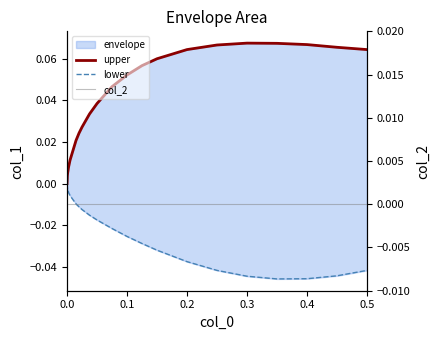

How many lines are shown in the chart?

3